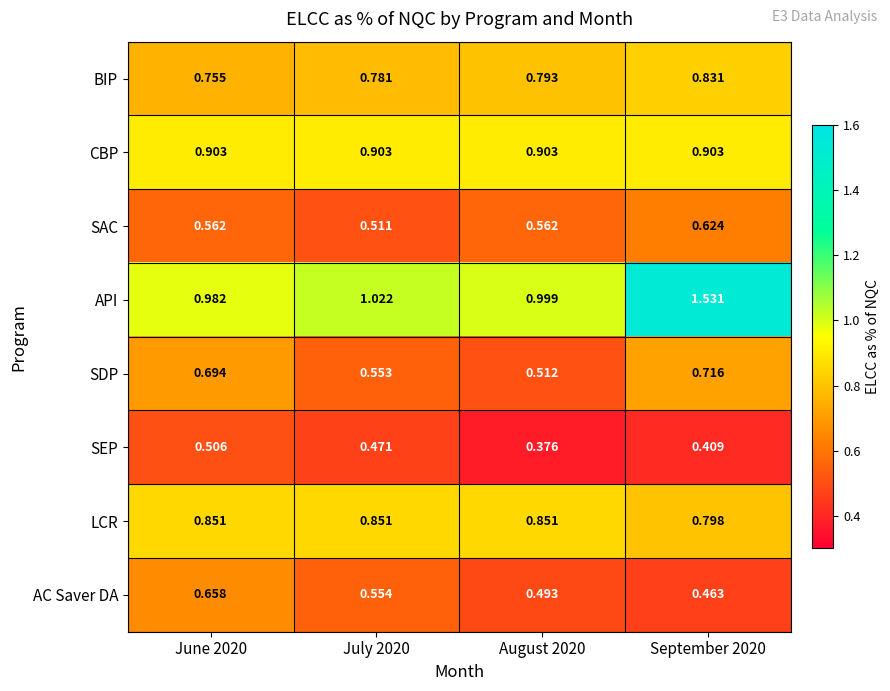

Which series changed the most between June 2020 and September 2020?

API